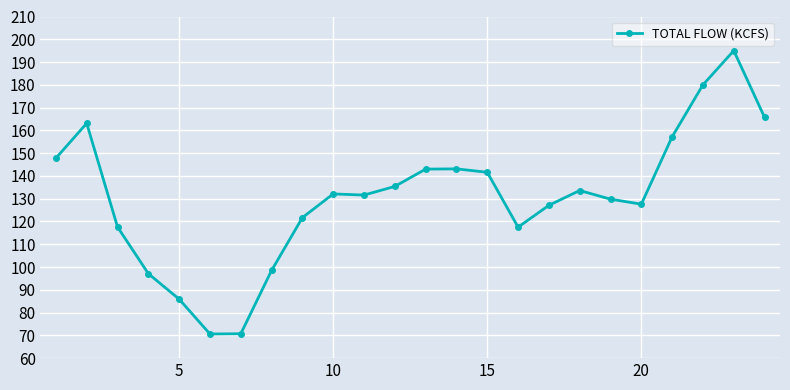

What is the minimum value shown in the chart?

70.6